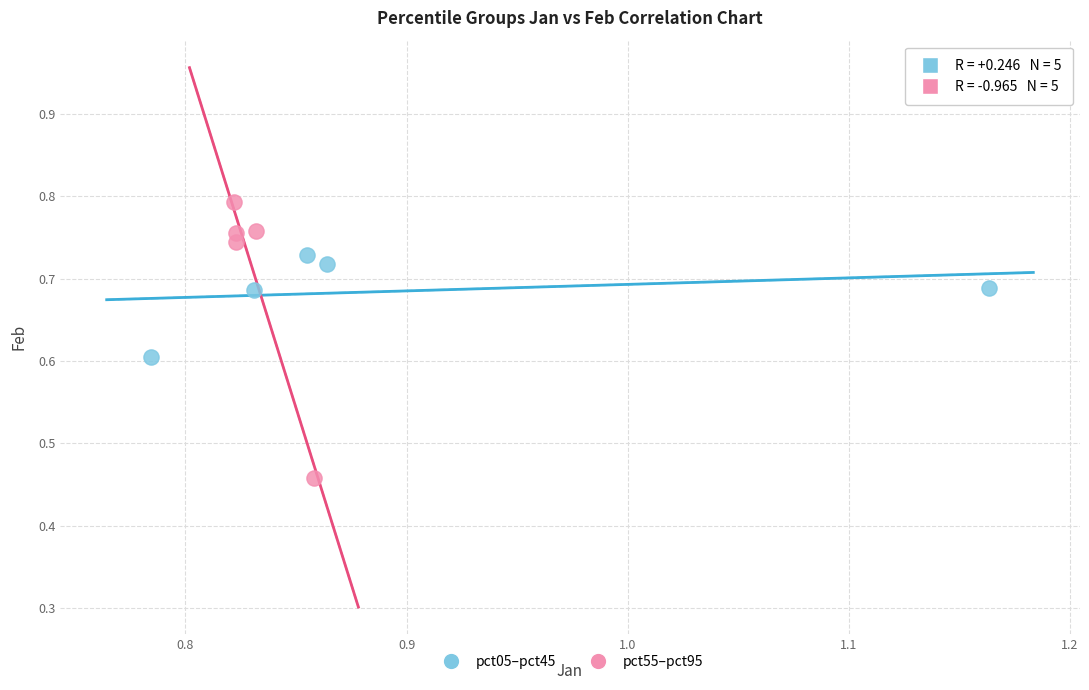

Which series contains the lowest Y value?

pct55–pct95